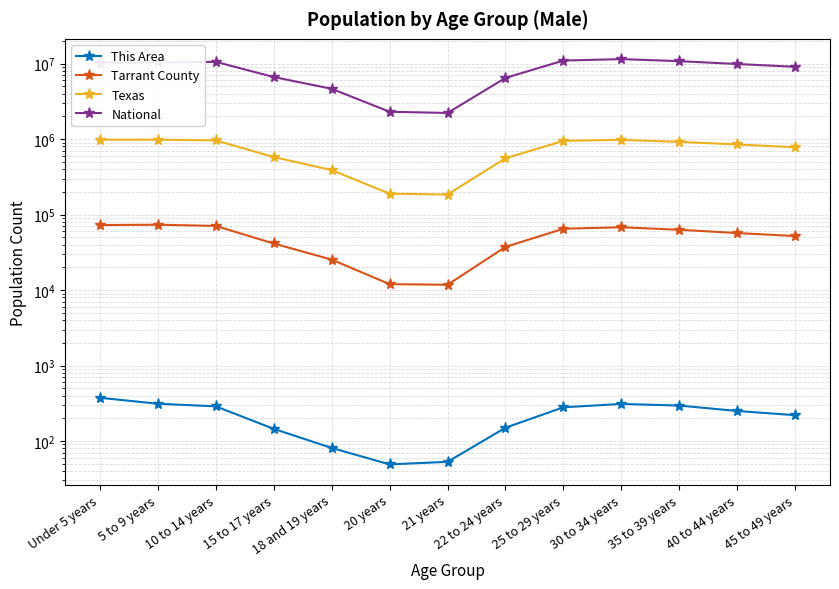

True or false: Texas and This Area intersect in this chart.

False